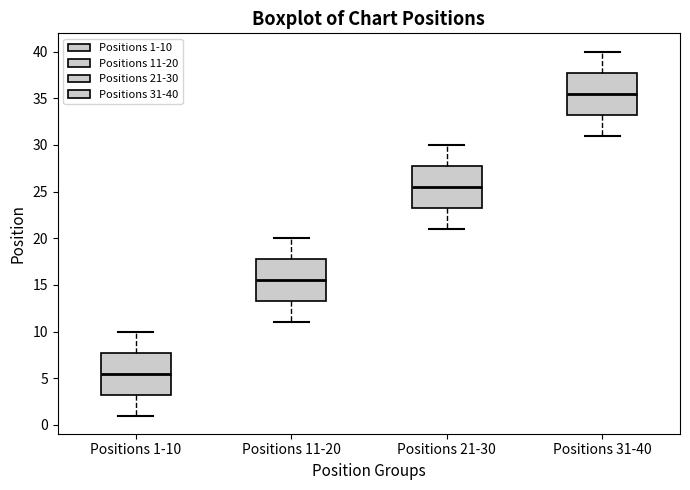

Where is the upper edge of the box for Positions 11-20 on the y-axis? The values are not printed on the chart, so give them approximately, as read against the axis.

18.0